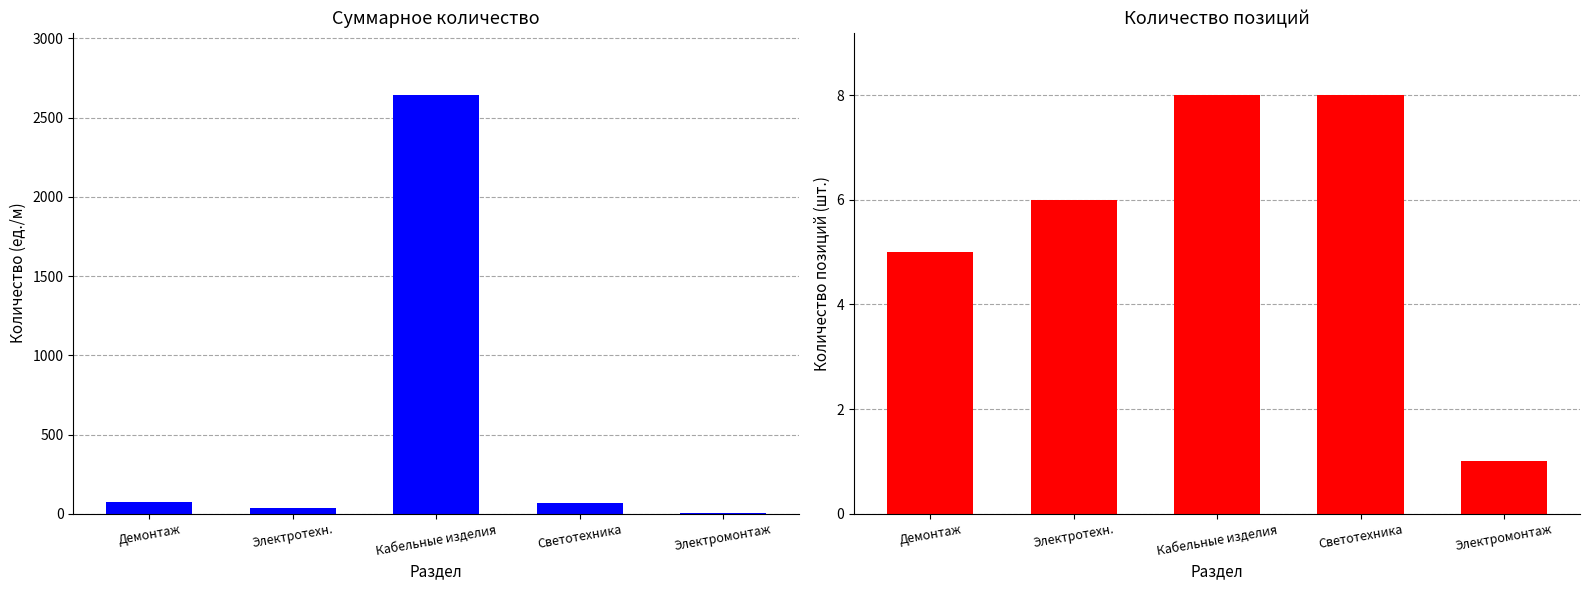

Which series has the largest range (max minus min)?

Суммарное количество